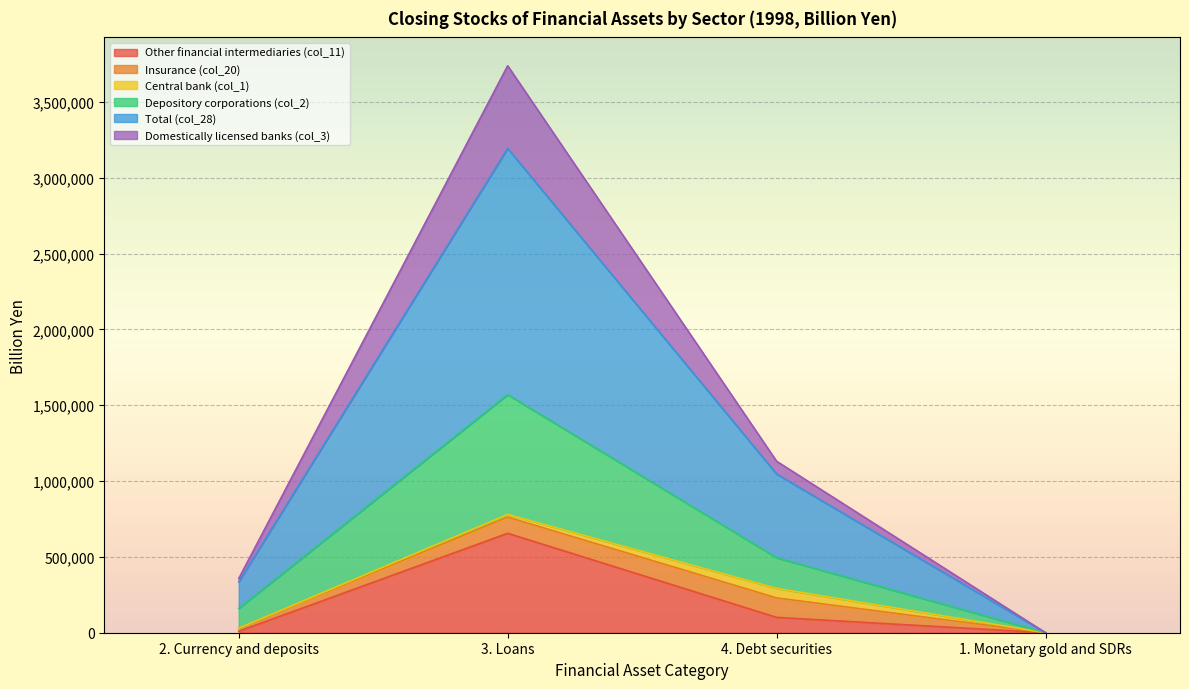

True or false: Total (col_28) has a value of 335325.0 at 2. Currency and deposits.

True